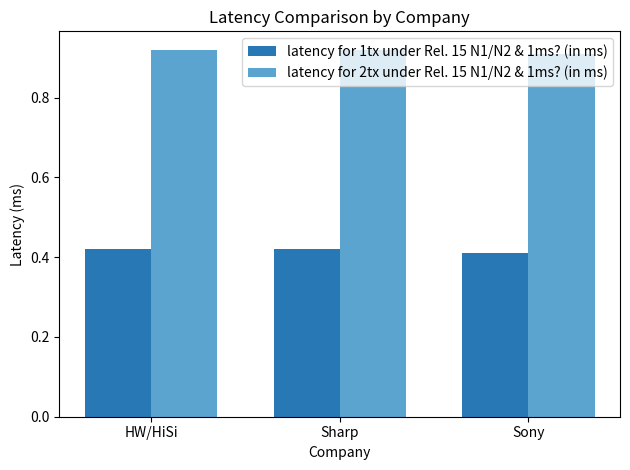

What are all the series names shown in the legend?

latency for 1tx under Rel. 15 N1/N2 & 1ms? (in ms), latency for 2tx under Rel. 15 N1/N2 & 1ms? (in ms)